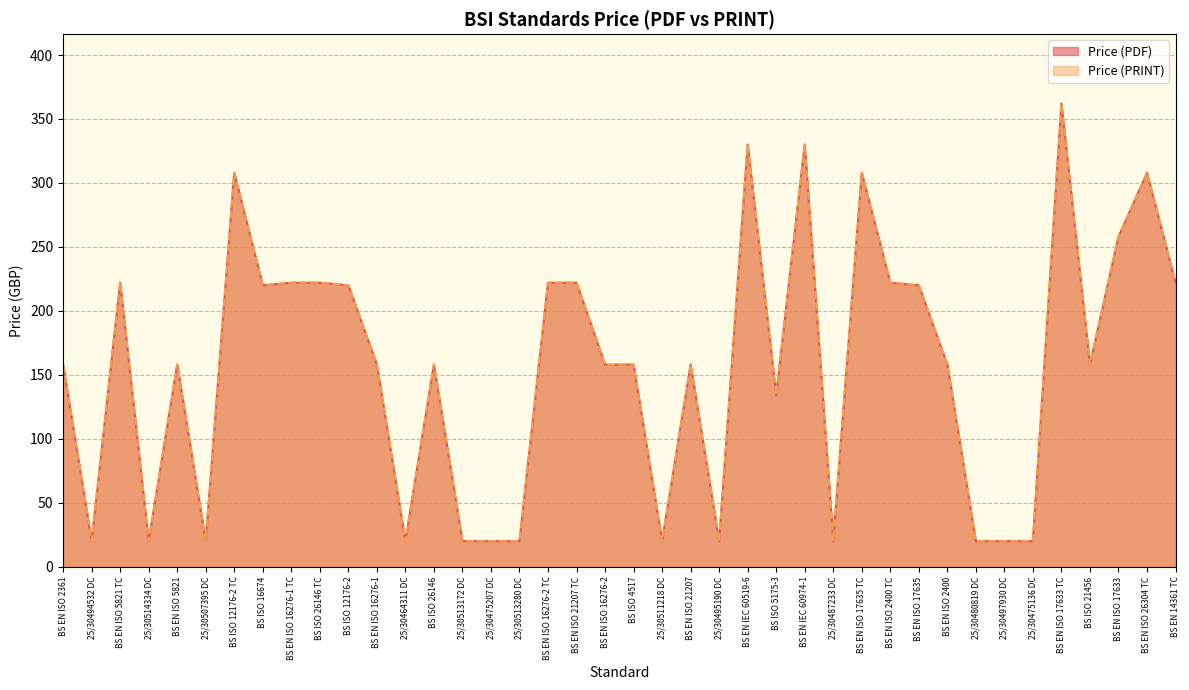

Count the number of categories in the chart.

40